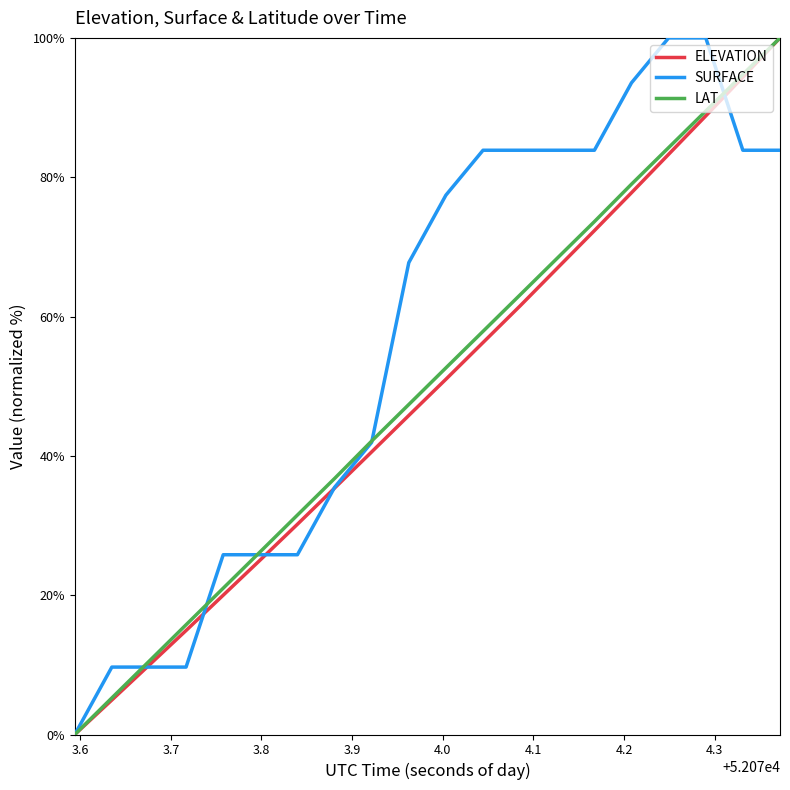

Which series has the largest total across all categories?

SURFACE